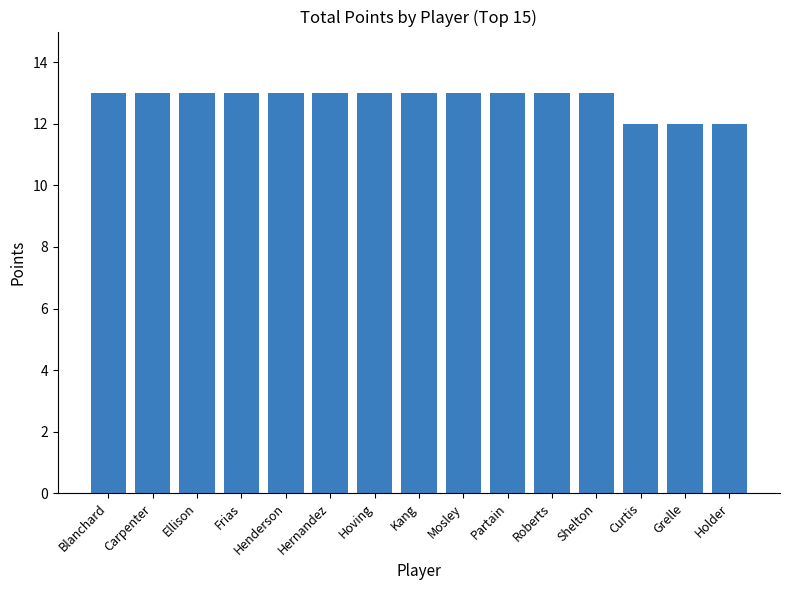

What is the greatest value displayed?

13